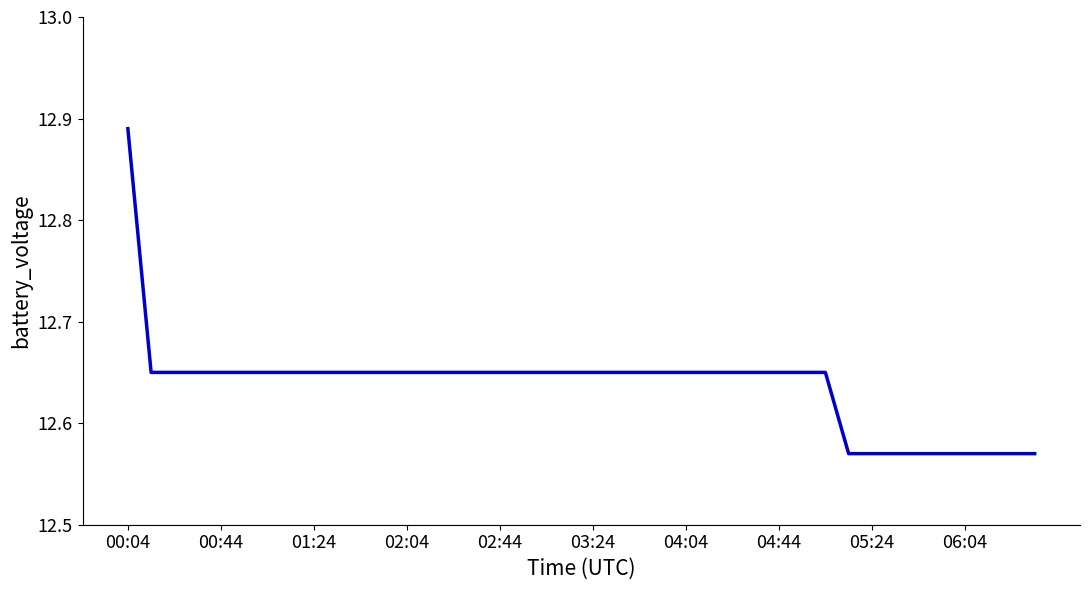

What is the difference between the maximum and minimum values?

0.3